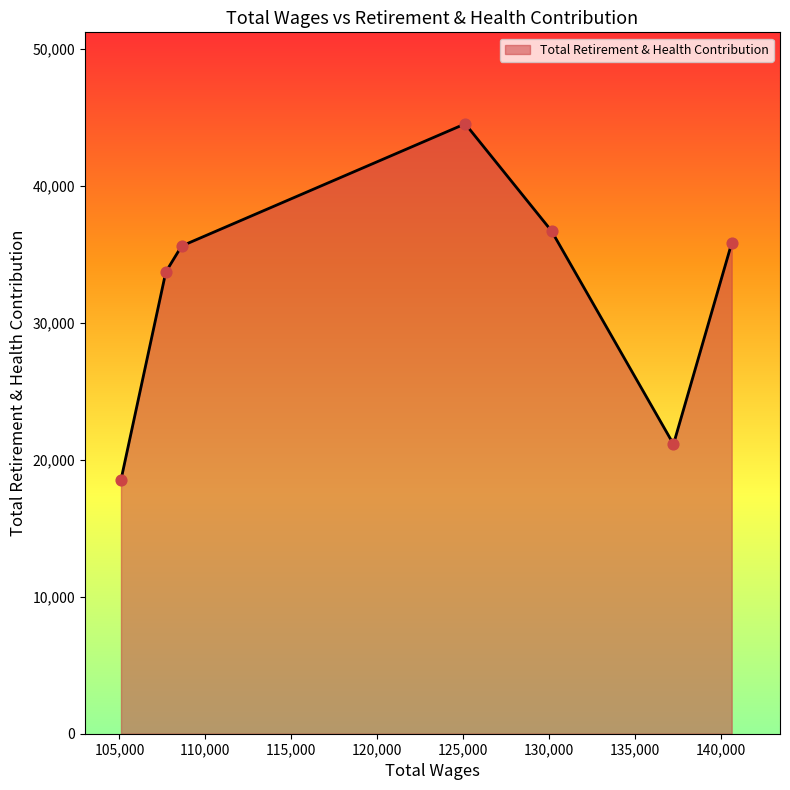

What is the maximum value shown in the chart?

44519